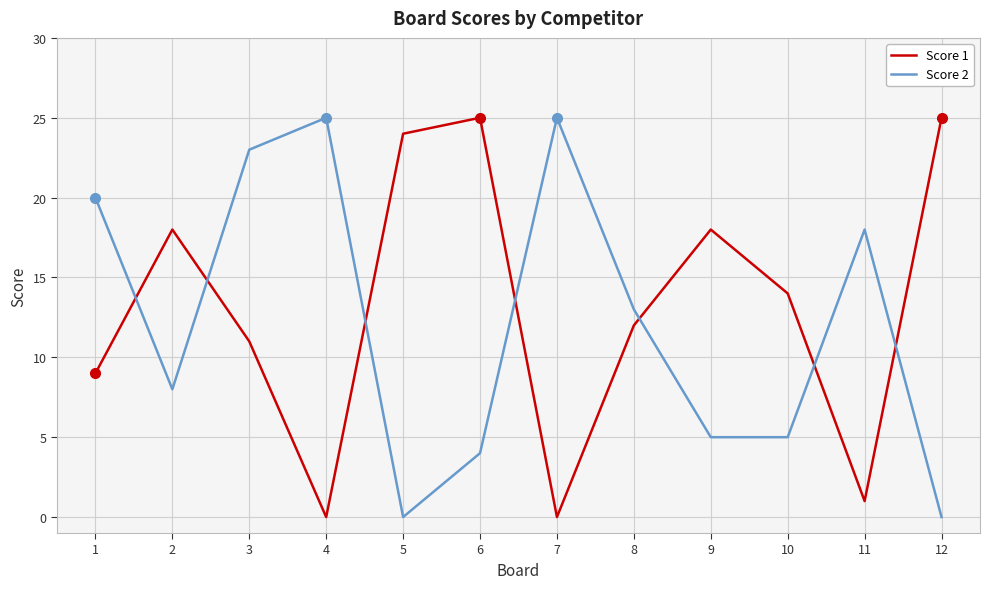

Which series changed the most between 2 and 6?

Score 1